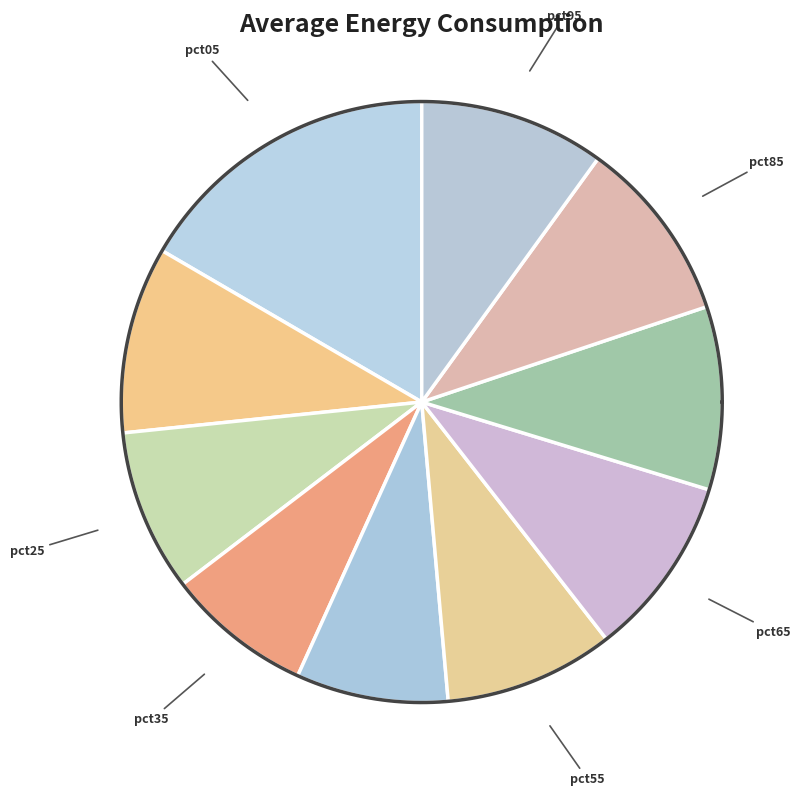

What is the largest slice in the pie chart?

pct05